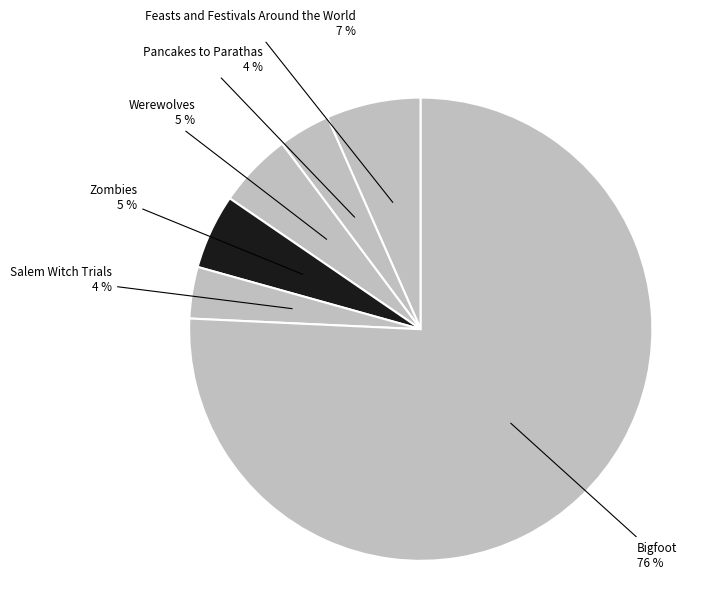

How many segments does this pie chart have?

6